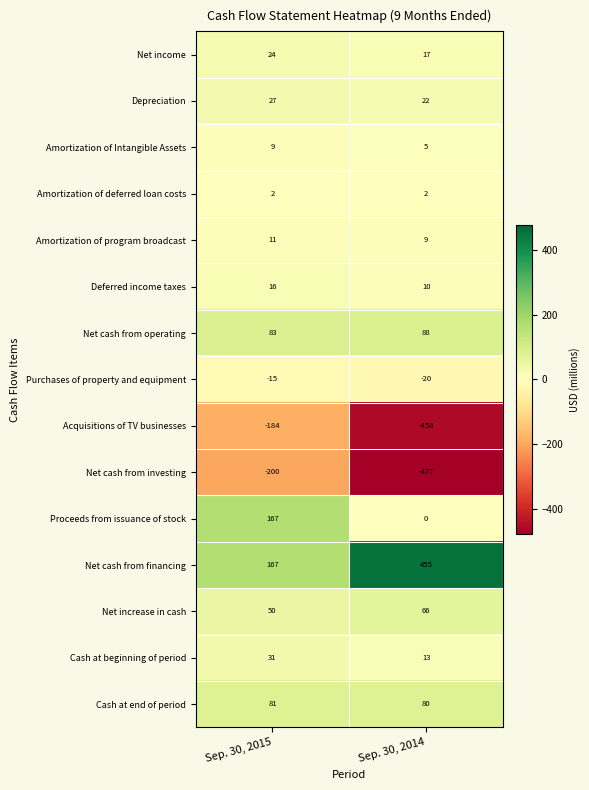

Is it true that Cash at beginning of period equals 41 at Sep. 30, 2015?

False